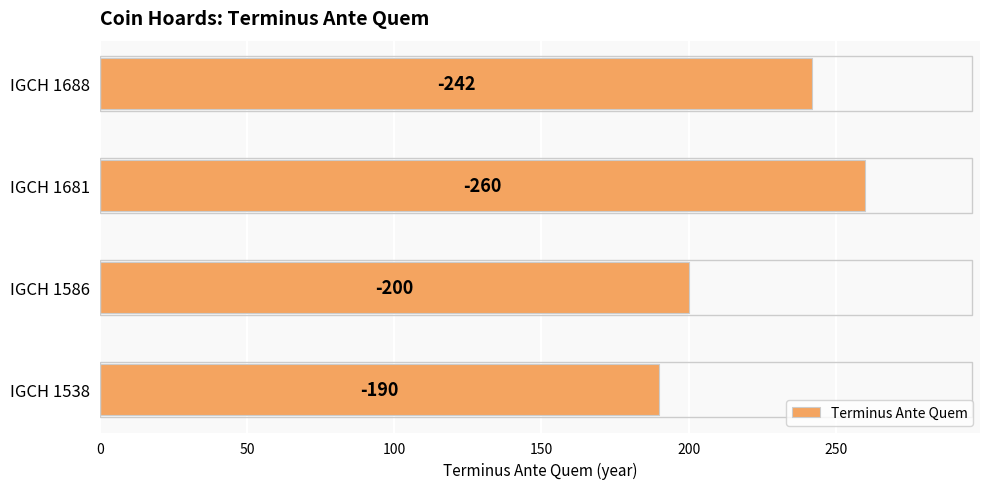

Does the chart contain any negative values?

No